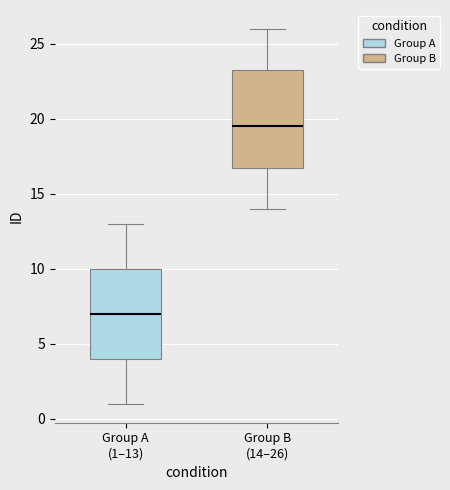

Where is the upper edge of the box for Group A (1–13) on the y-axis? The values are not printed on the chart, so give them approximately, as read against the axis.

10.0